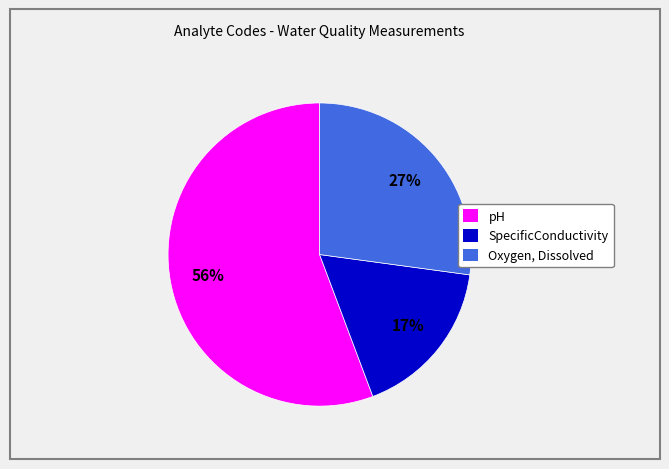

To the nearest percent, what percentage of the pie is SpecificConductivity?

17%